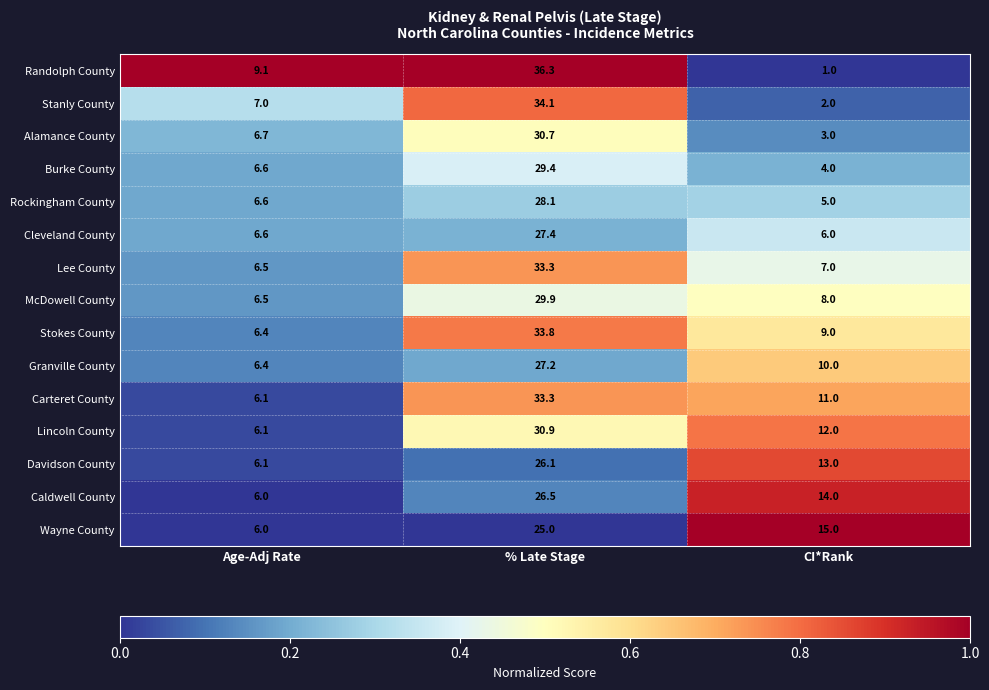

Rank the categories by Rockingham County value from lowest to highest.

CI*Rank, Age-Adj Rate, % Late Stage